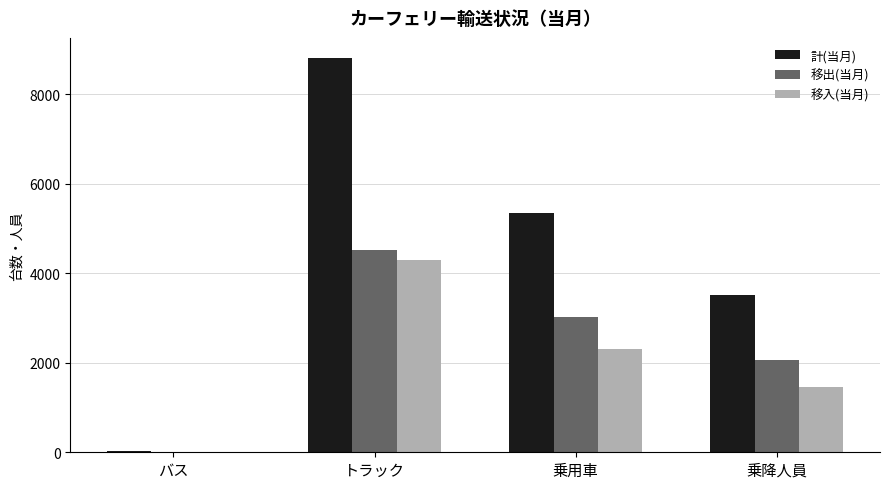

At which category is the sum across all series the highest?

トラック